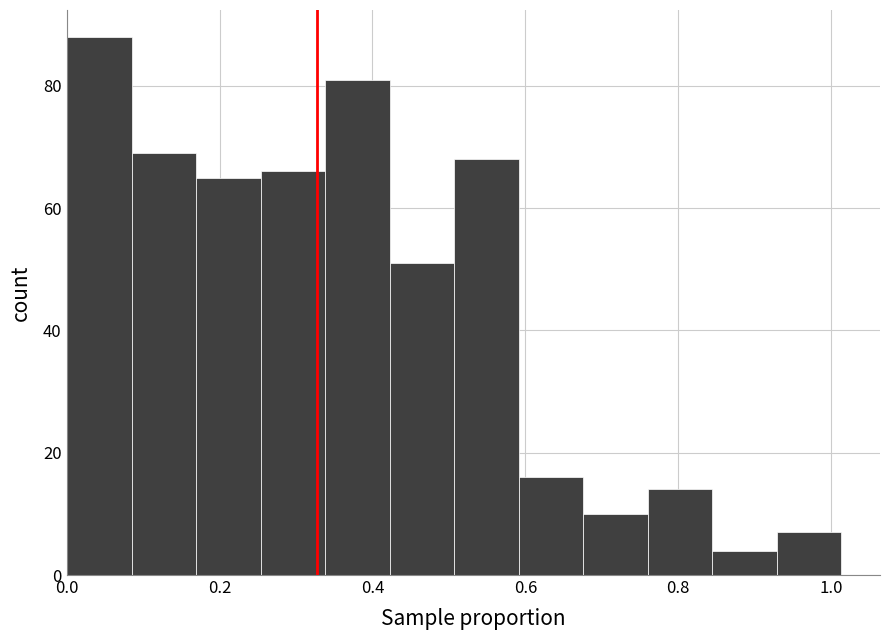

Over which range of the x-axis is the bar tallest?

0.00 to 0.08